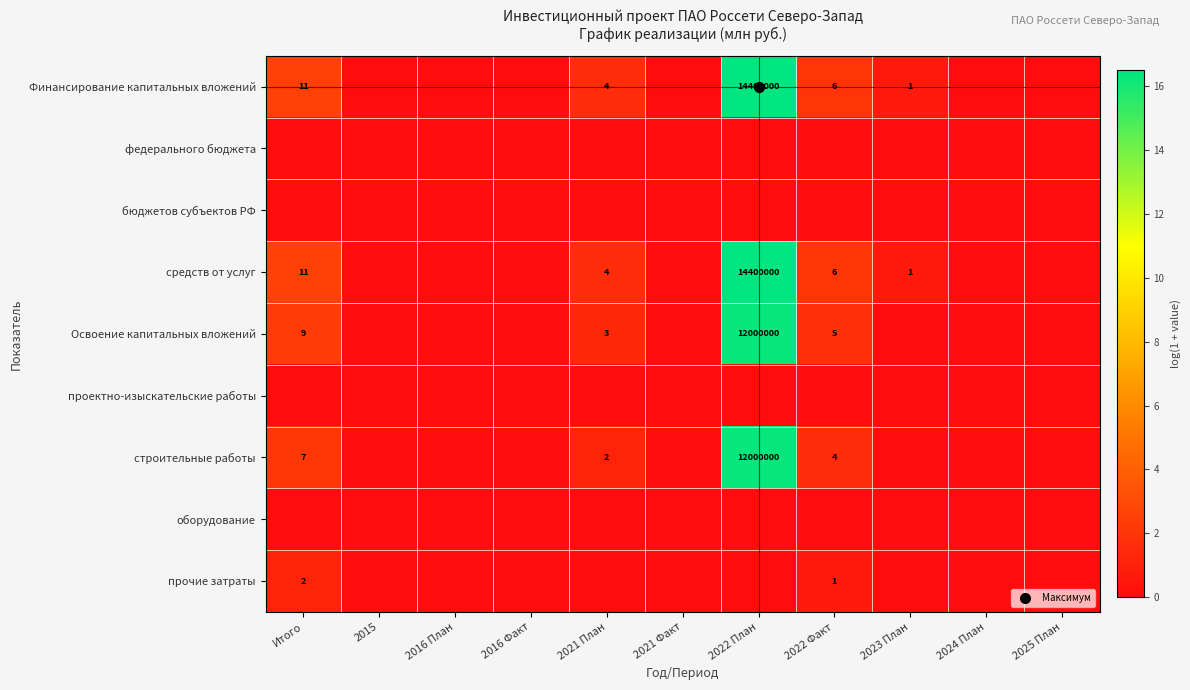

At how many categories does at least one series exceed 13?

1